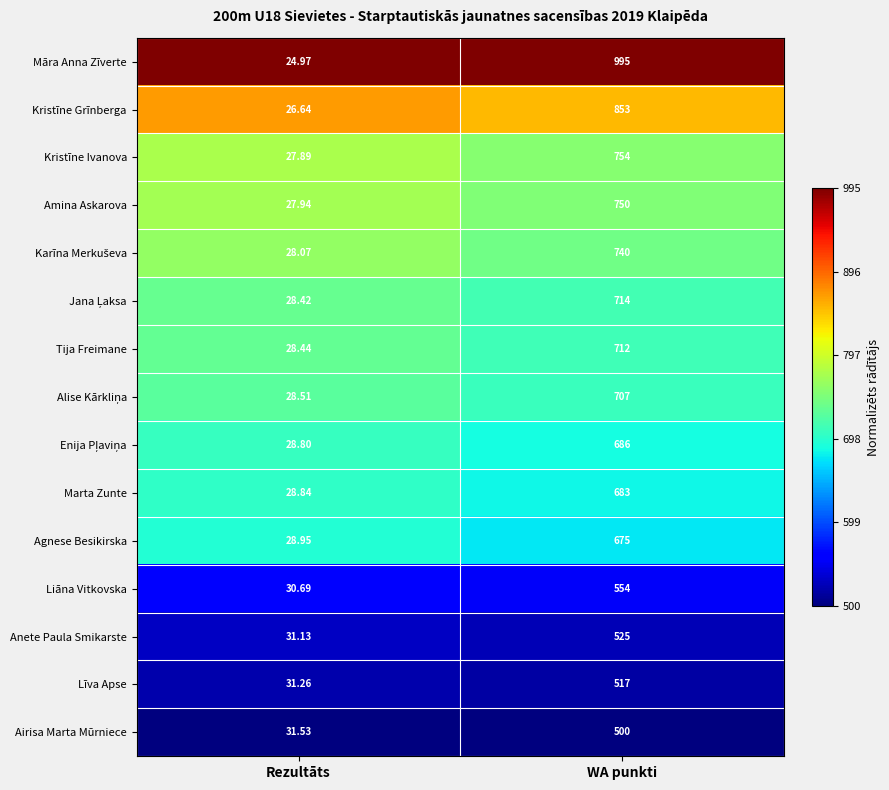

At which category is the sum across all series the highest?

WA punkti